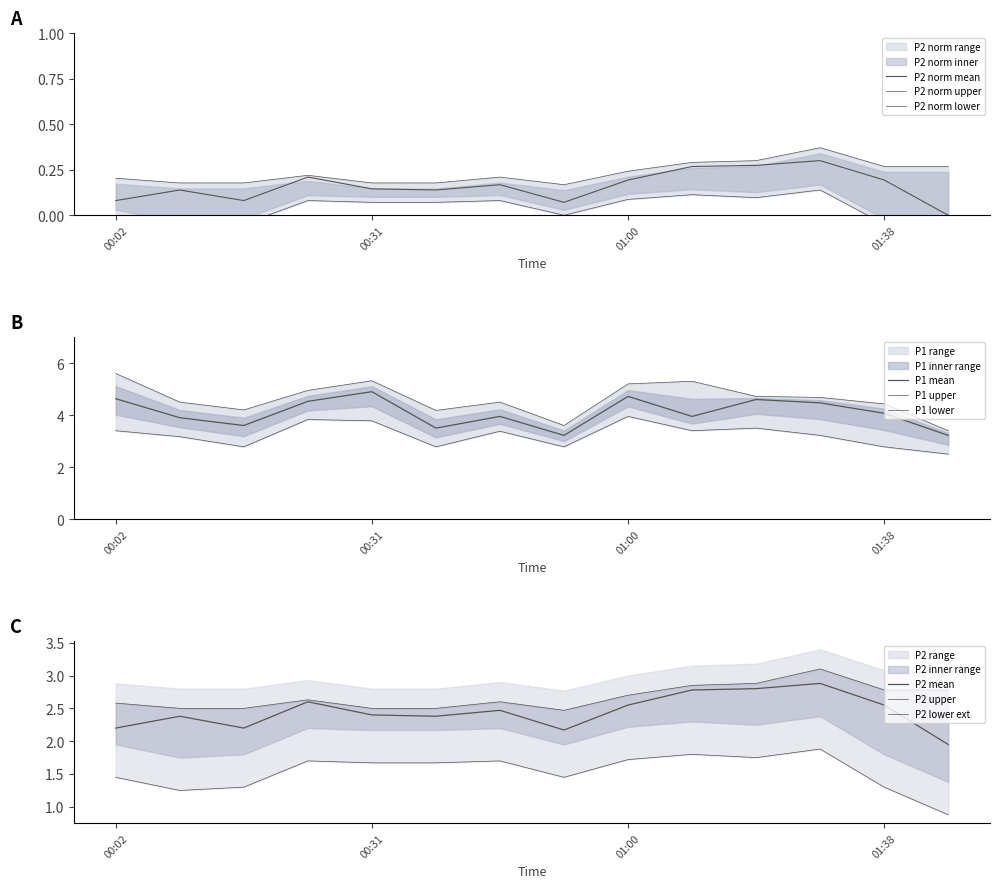

Rank the series by their maximum value, from highest to lowest.

P1_upper, P1, P1_lower, P2_upper, P2, P2_lower